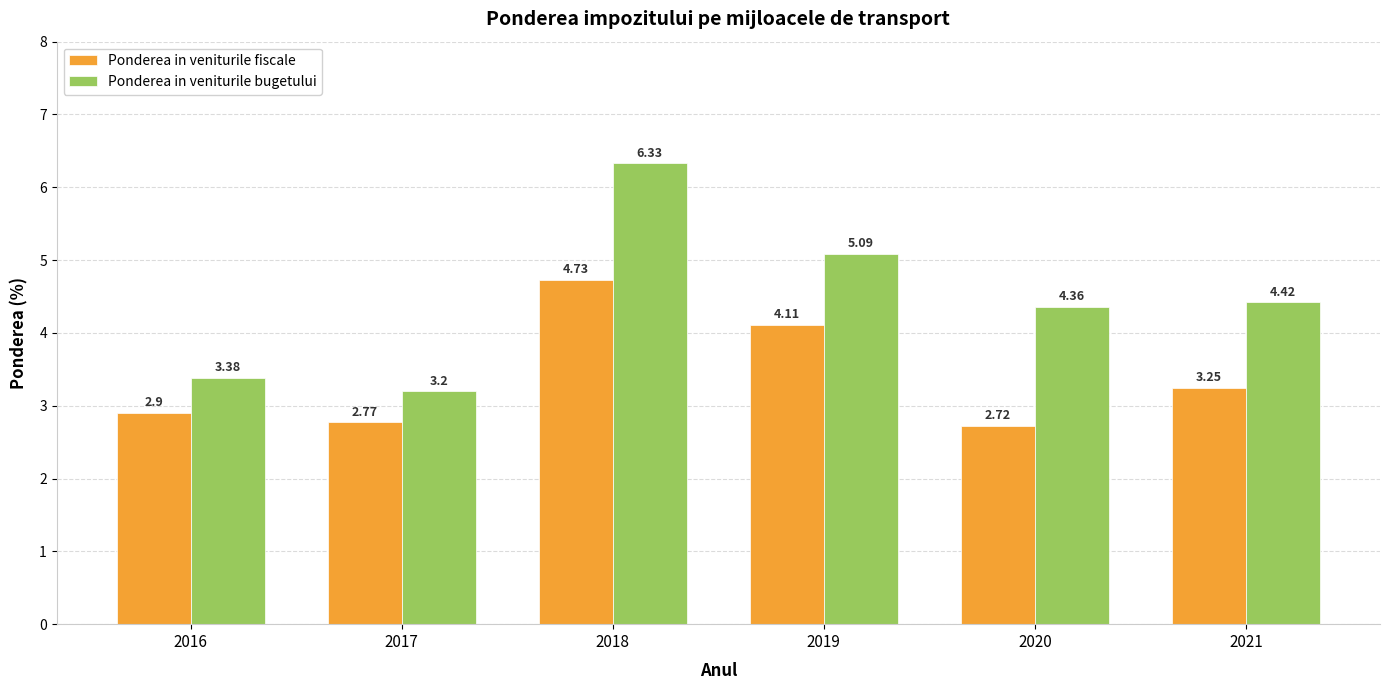

How many distinct data groups are displayed?

2